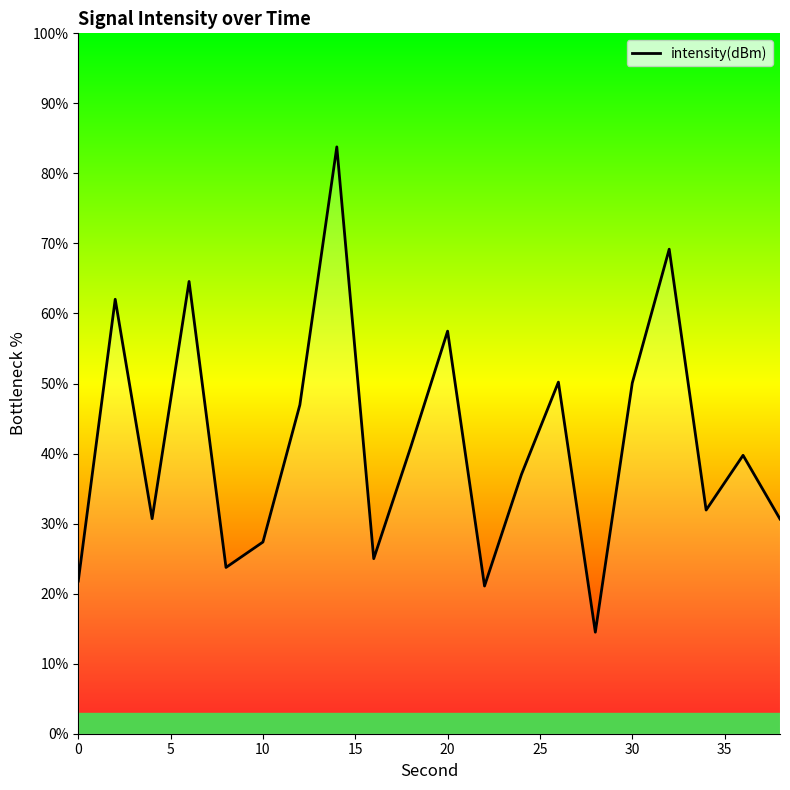

What is the difference between the maximum and minimum values?

69.3